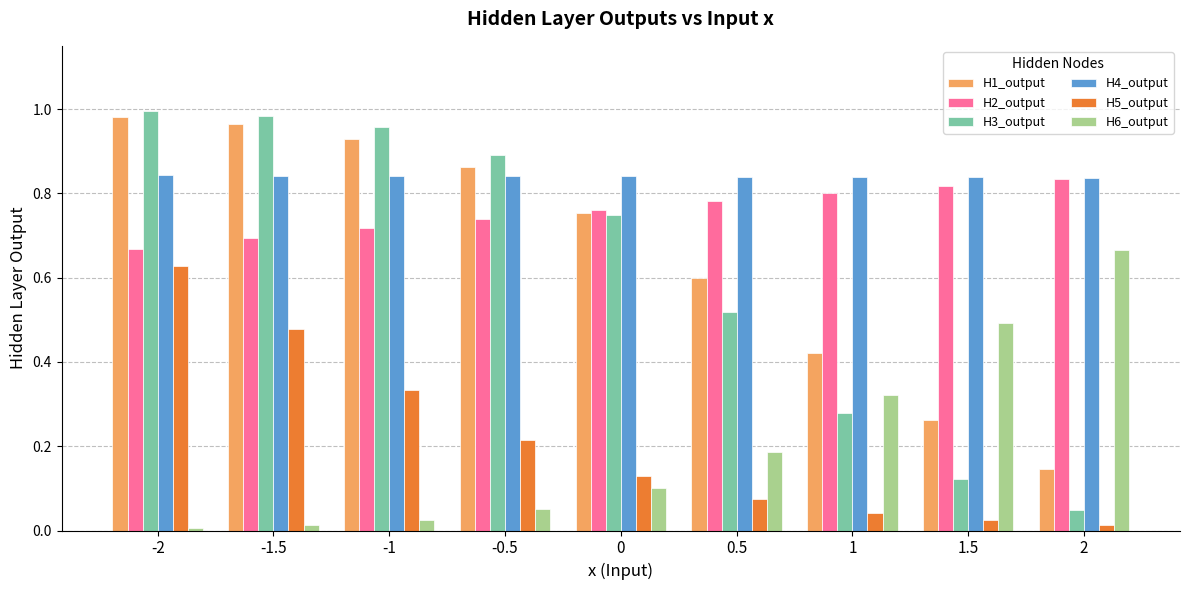

Which series has the widest spread of values?

H3_output